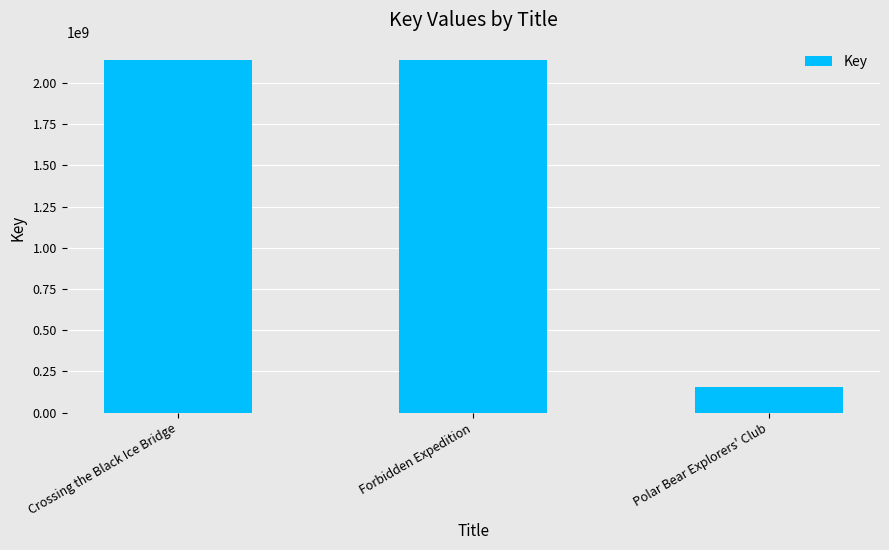

How many series are shown in this chart?

1